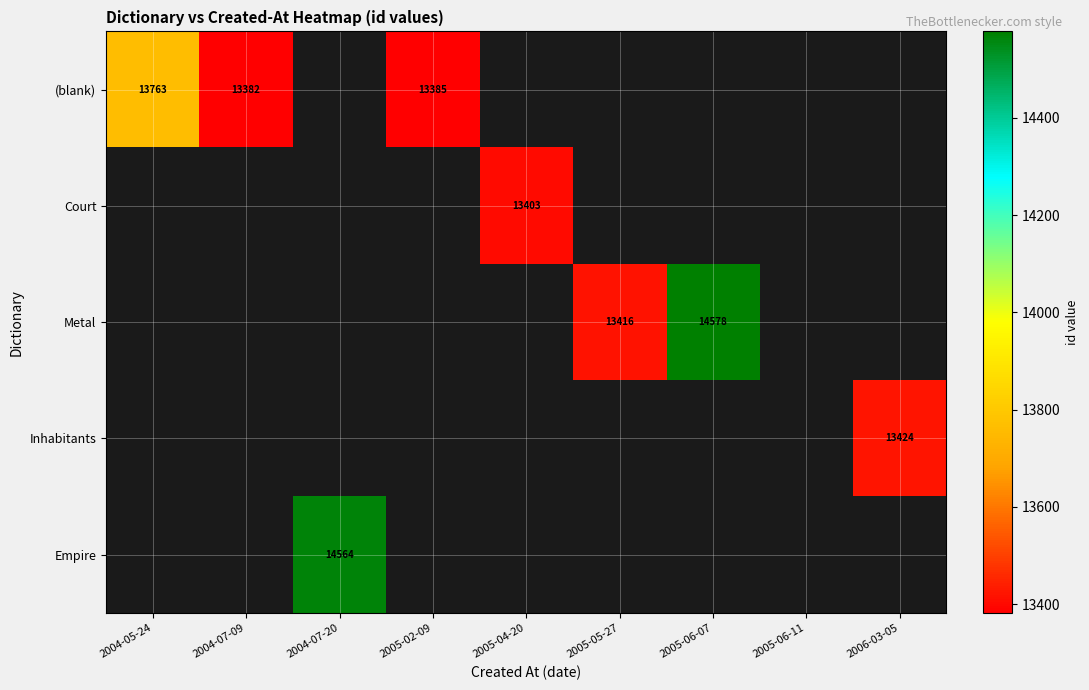

True or false: (blank) has a value of 13763 at 2004-05-24.

True